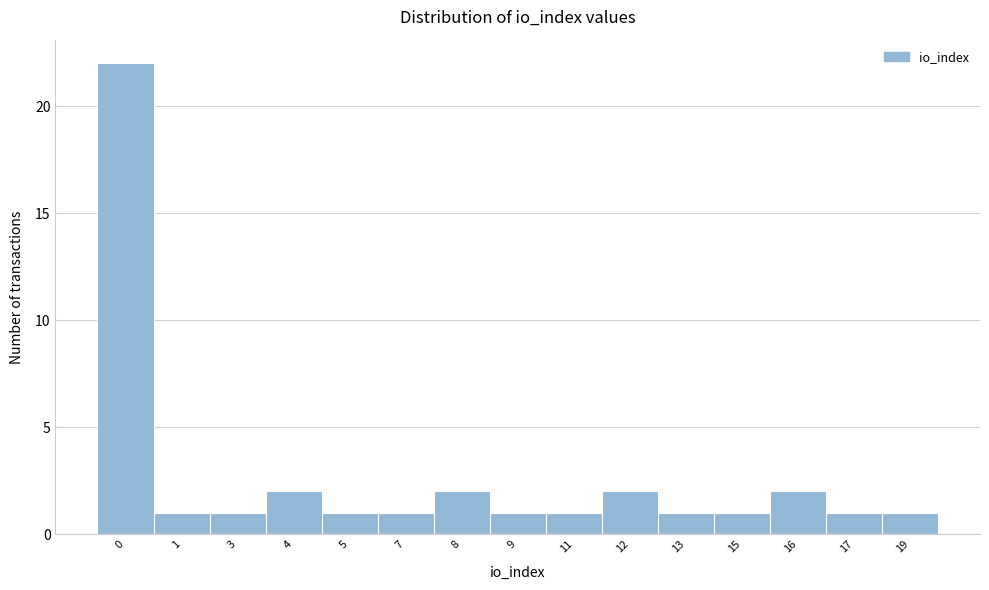

Reading right to left, extract all data points from this chart.

1	1	2	1	1	2	1	1	2	1	1	2	1	1	22